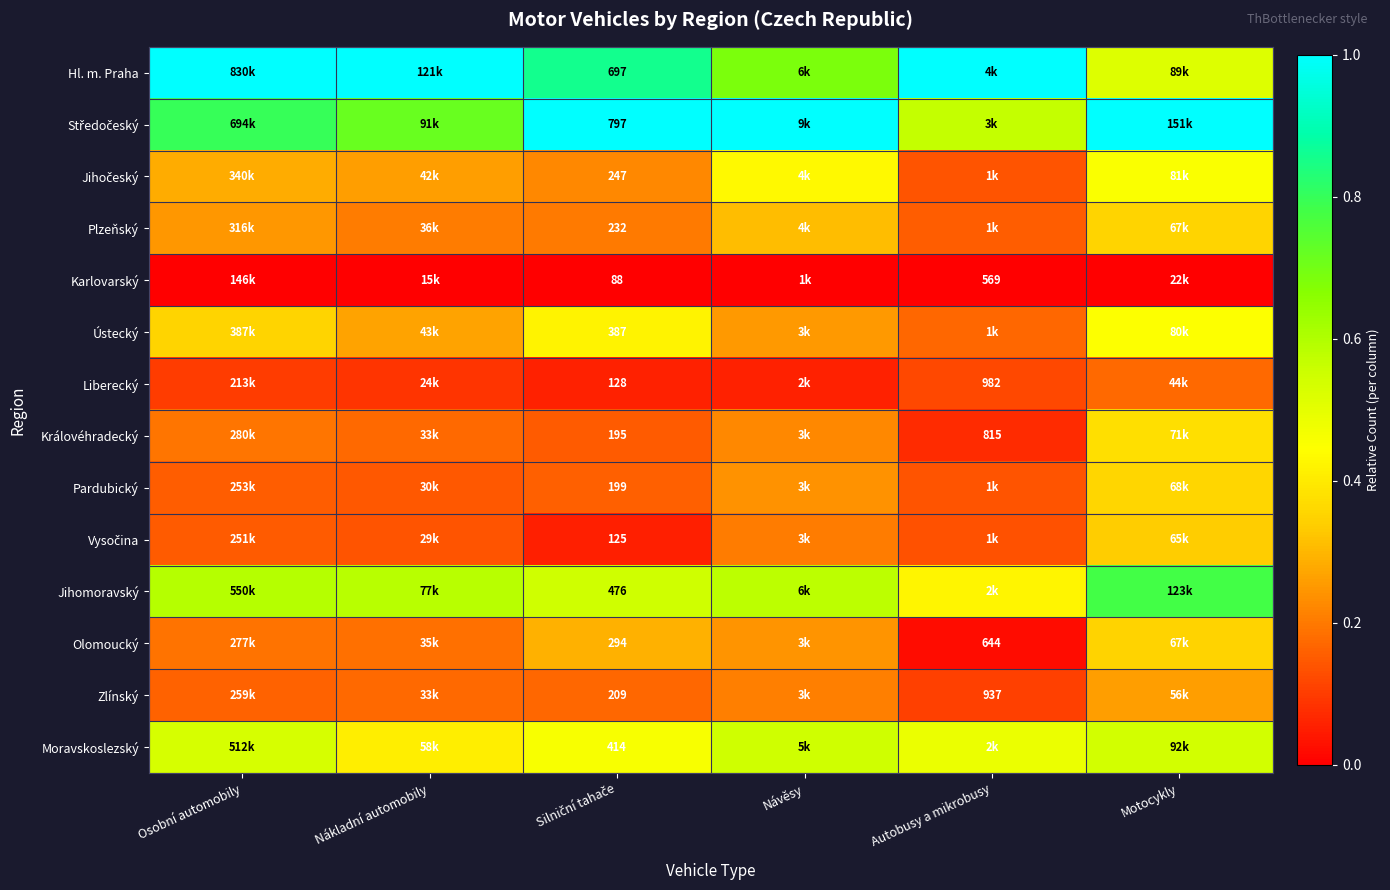

Is it true that Pardubický equals 0.1 at Silniční tahače?

False